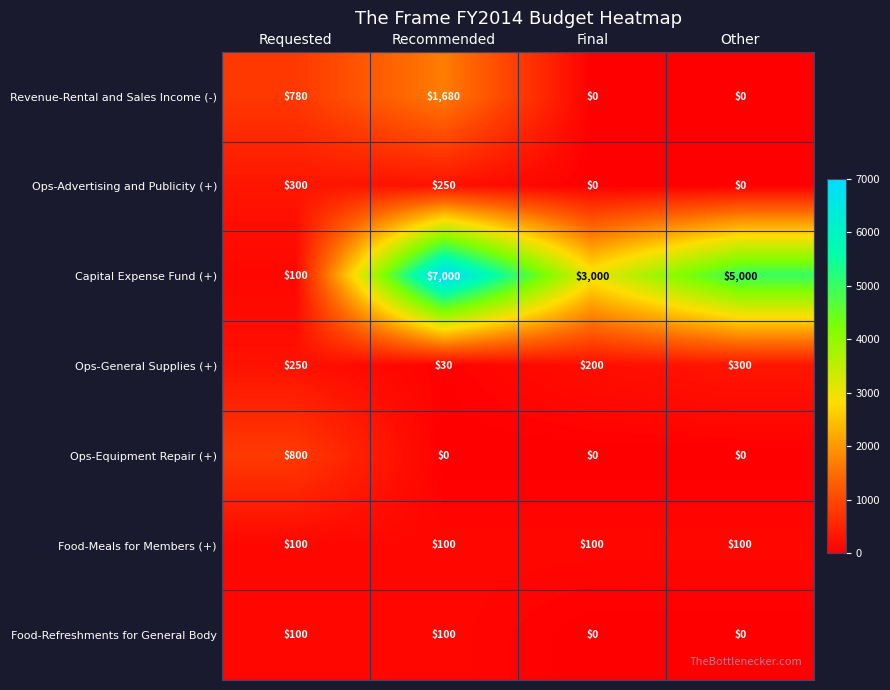

Which category has the highest value across all series?

Recommended